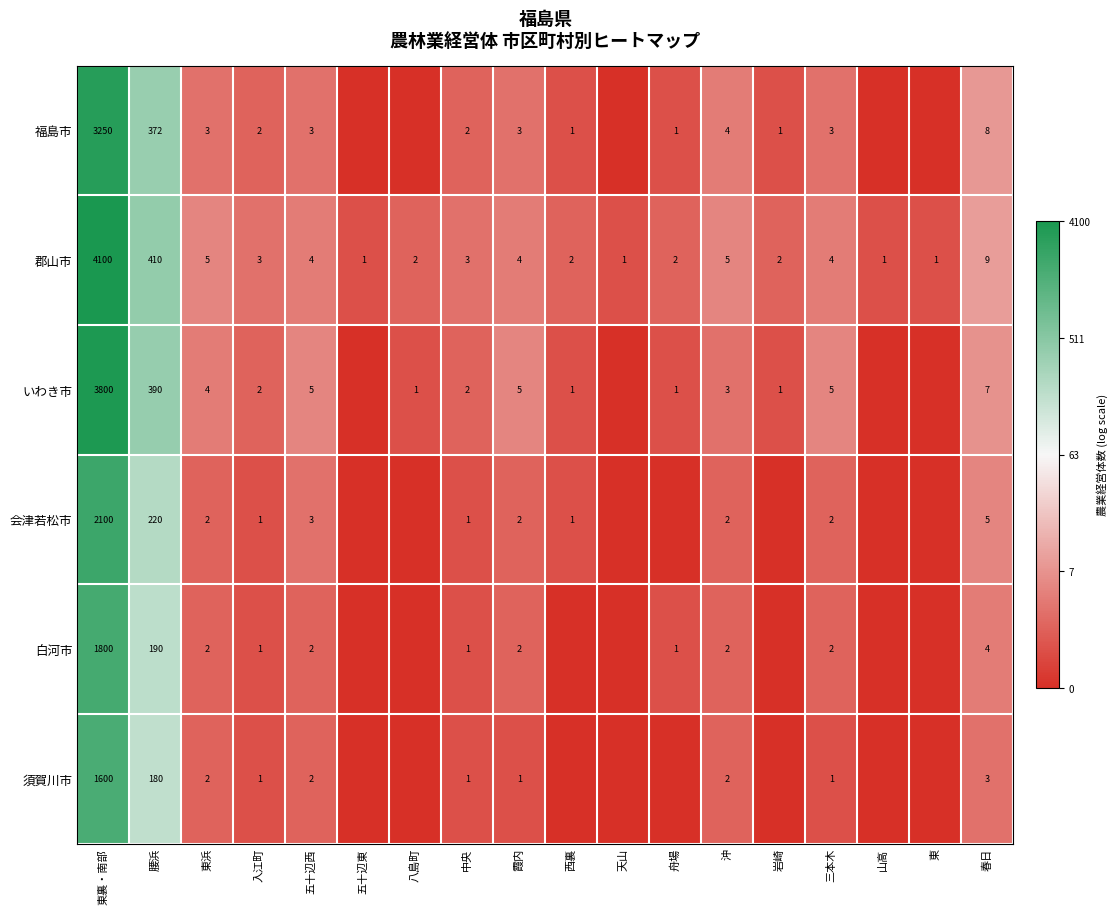

True or false: 郡山市 has a value of 2 at 岩崎.

True